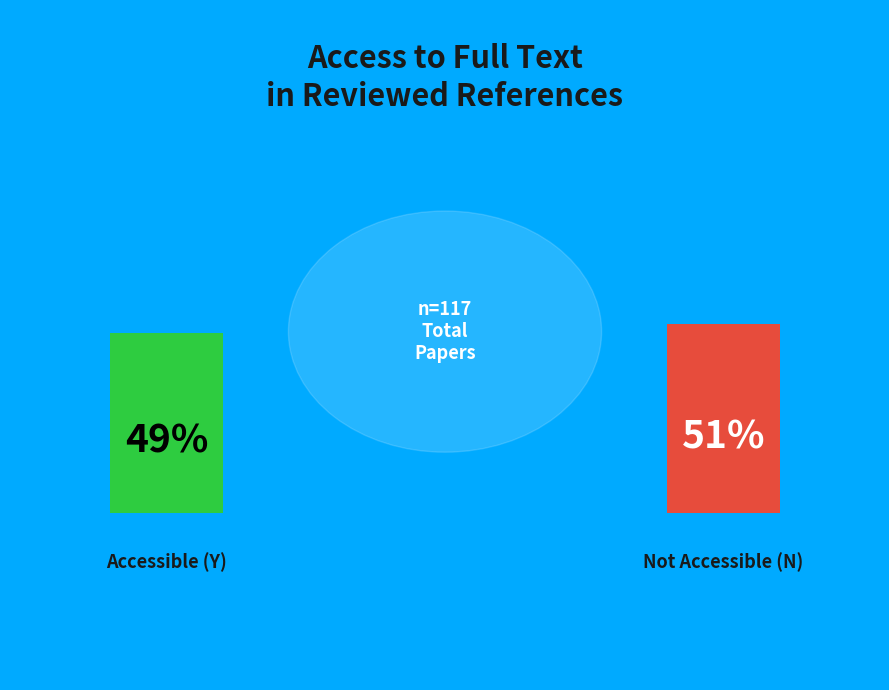

Does N represent more than half of the total?

Yes